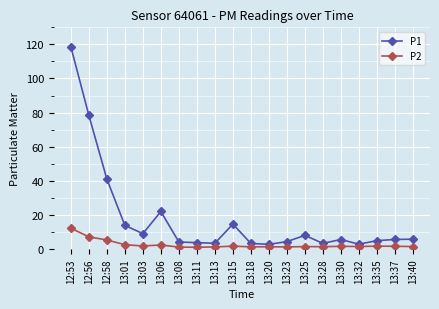

What are all the series names shown in the legend?

P1, P2